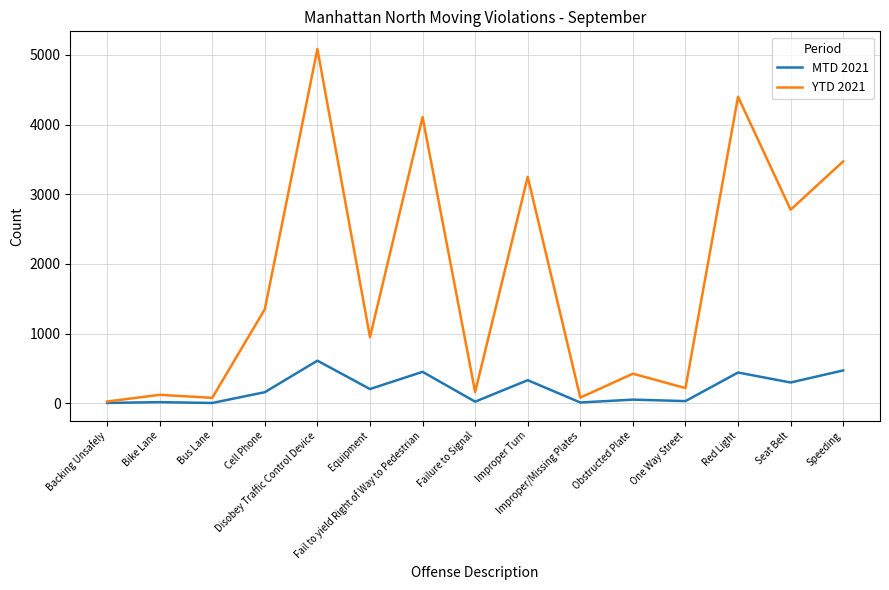

Rank the series by their maximum value, from lowest to highest.

MTD 2021, YTD 2021